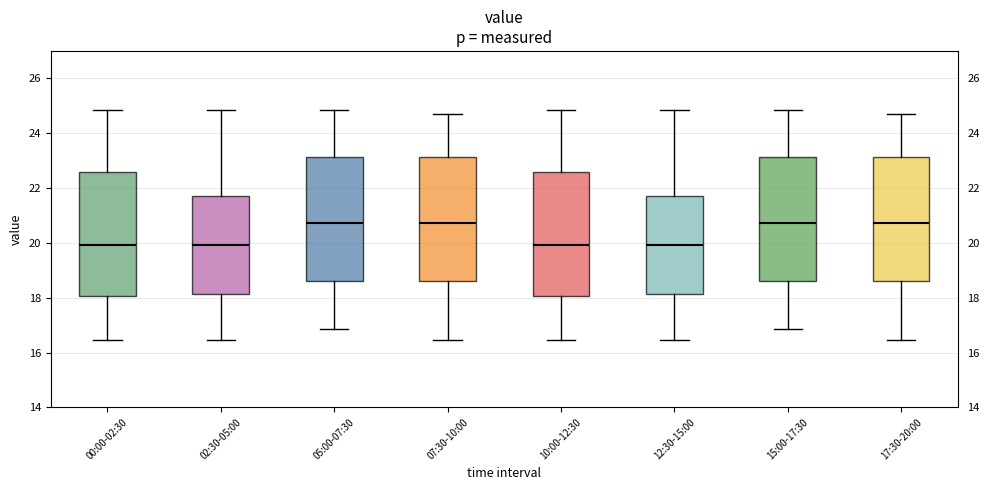

Reading left to right, read every box against the y-axis: the position of its median line, the range the box covers, and the ends of its whiskers. The values are not printed on the chart, so give them approximately, as read against the axis.

00:00-02:30: median 20.0, box 18.0 to 22.6, whiskers 16.4 to 24.8
02:30-05:00: median 20.0, box 18.2 to 21.8, whiskers 16.4 to 24.8
05:00-07:30: median 20.8, box 18.6 to 23.2, whiskers 16.8 to 24.8
07:30-10:00: median 20.8, box 18.6 to 23.2, whiskers 16.4 to 24.8
10:00-12:30: median 20.0, box 18.0 to 22.6, whiskers 16.4 to 24.8
12:30-15:00: median 20.0, box 18.2 to 21.8, whiskers 16.4 to 24.8
15:00-17:30: median 20.8, box 18.6 to 23.2, whiskers 16.8 to 24.8
17:30-20:00: median 20.8, box 18.6 to 23.2, whiskers 16.4 to 24.8